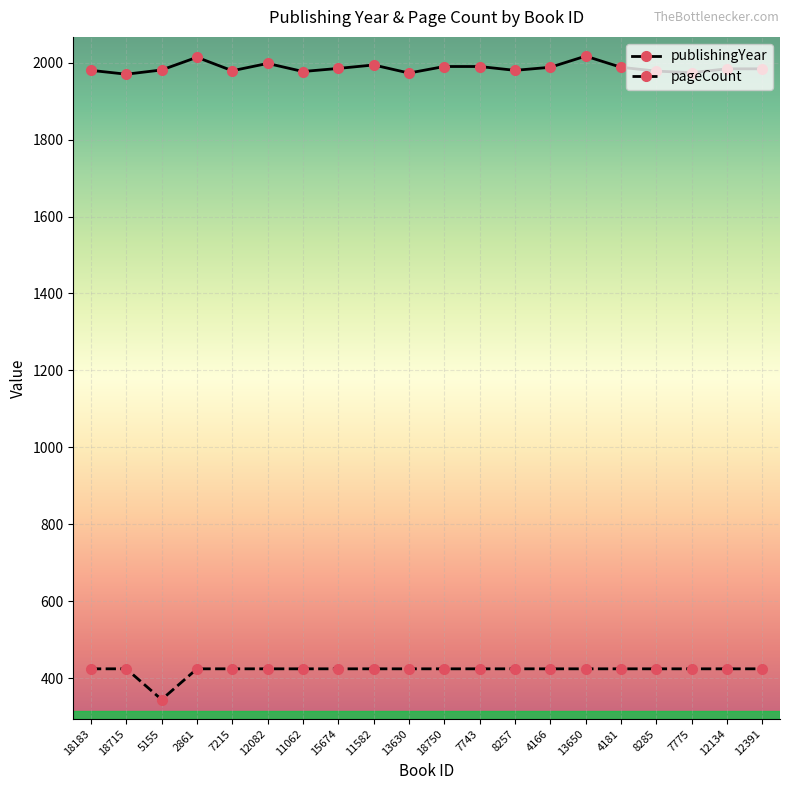

Is the value of pageCount at 7215 greater than the value of publishingYear at 7743?

No